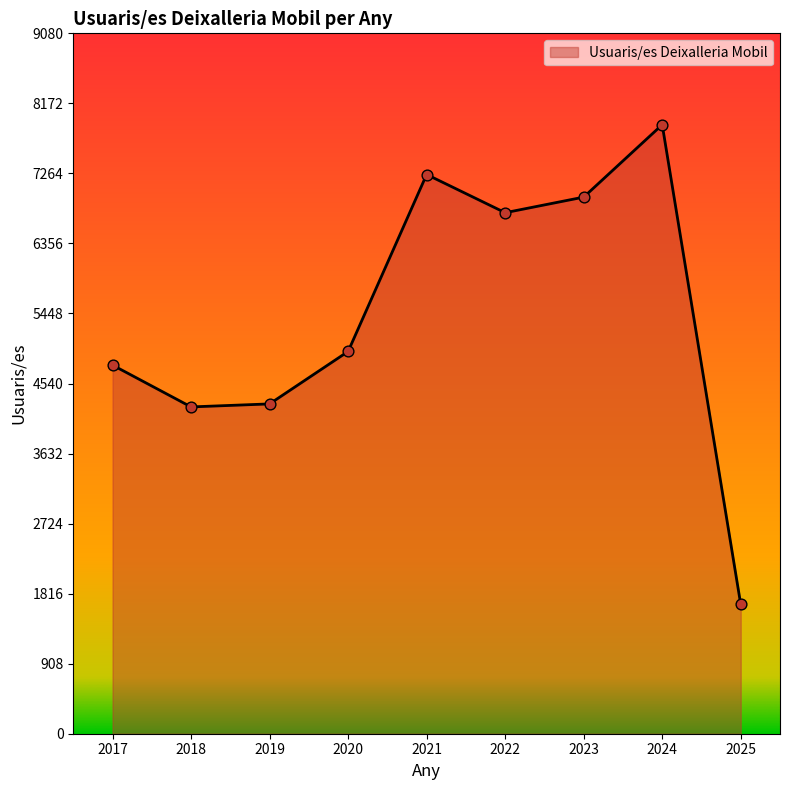

Approximately how many times larger is the value at 2023 compared to 2025?

4.2